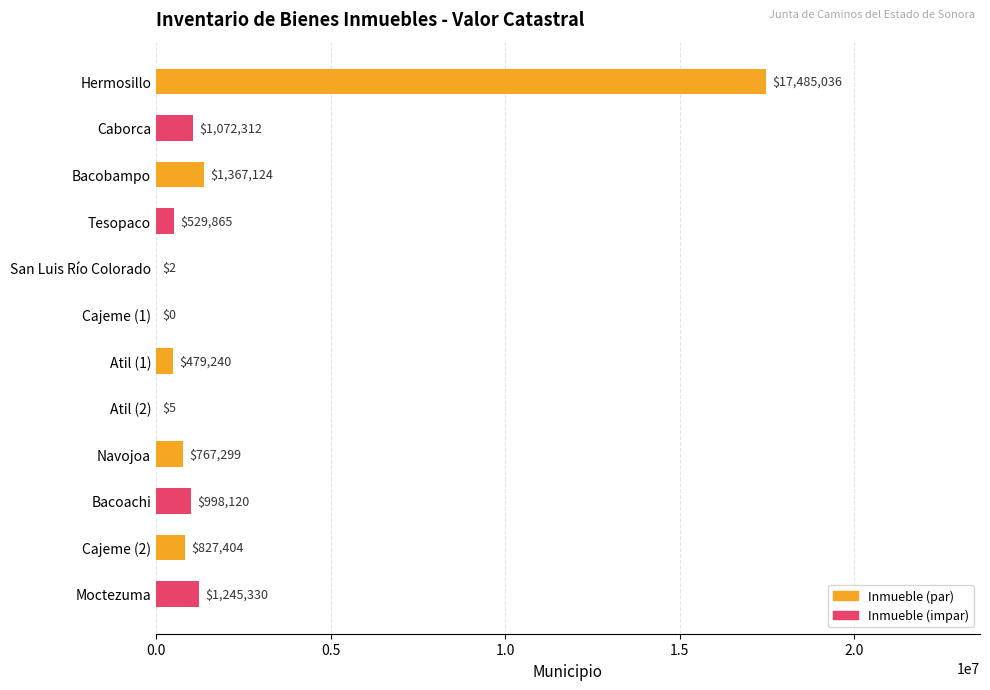

Which label corresponds to the largest value in the chart?

Hermosillo